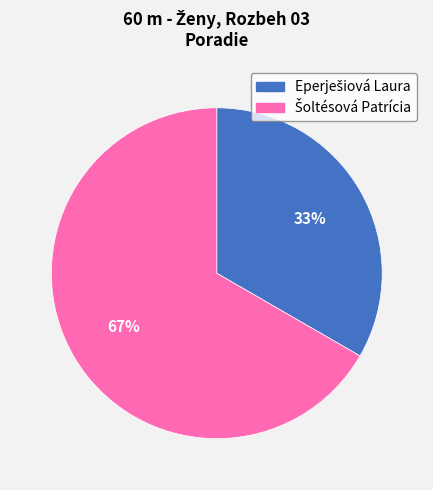

Does any single category account for the majority?

Yes